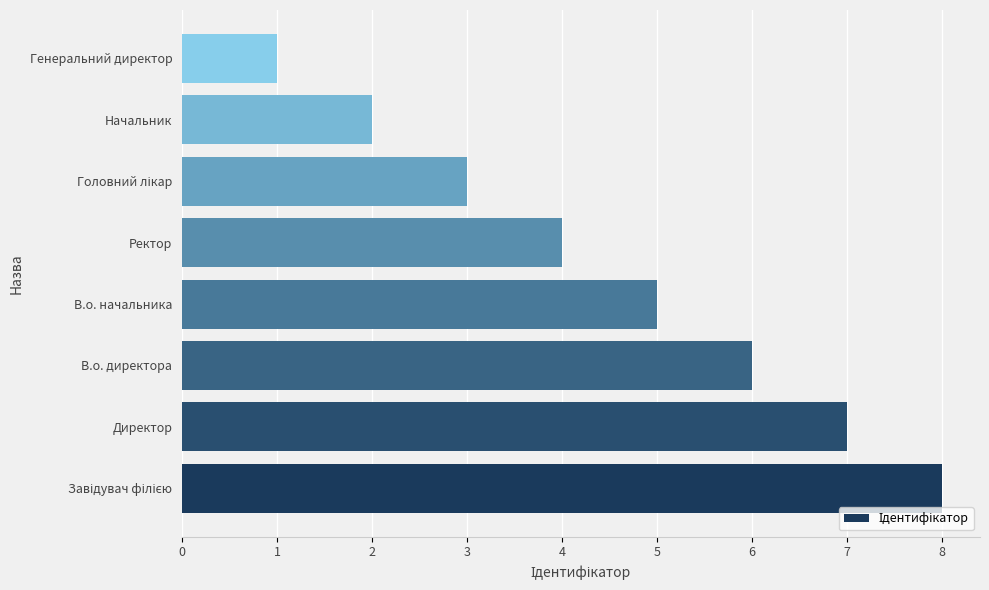

What is the change in value from Директор to Начальник?

-5